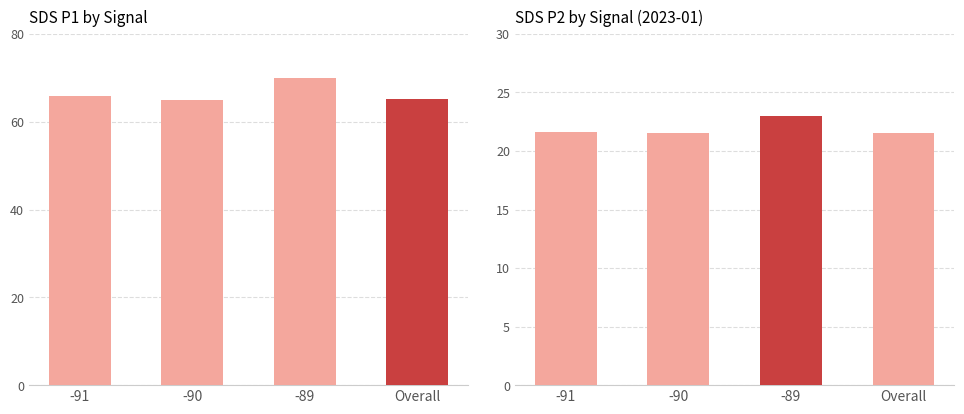

Are the bars horizontal?

No